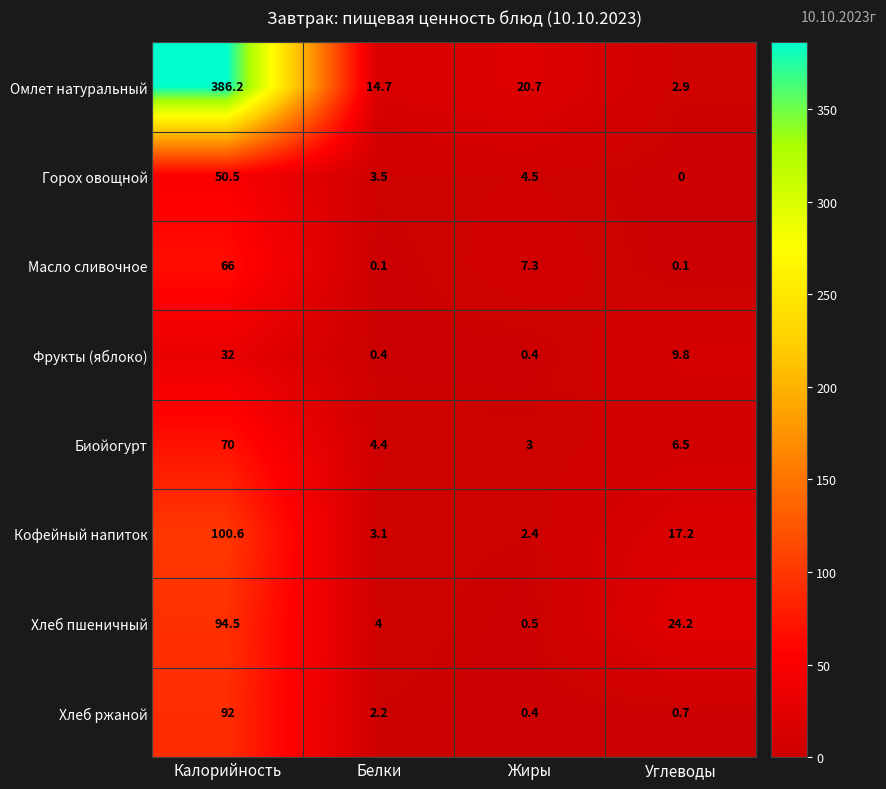

Which category has the lowest value in the Кофейный напиток series?

Жиры